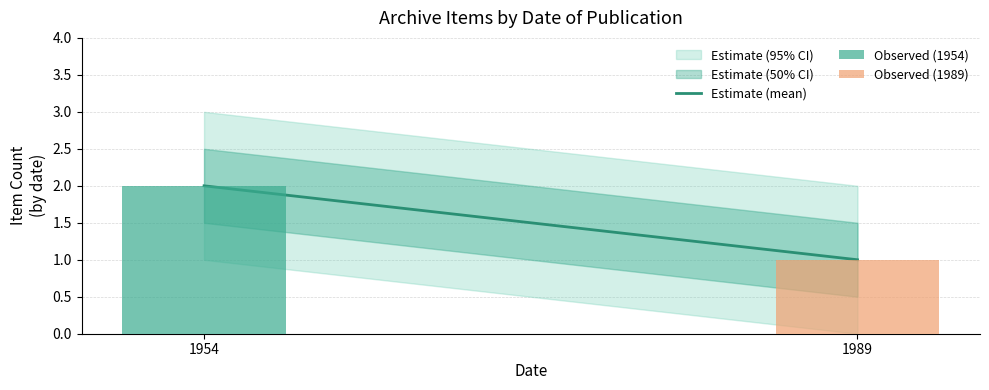

Reading left to right, what are all the values shown in this chart?

1954=2	1989=1